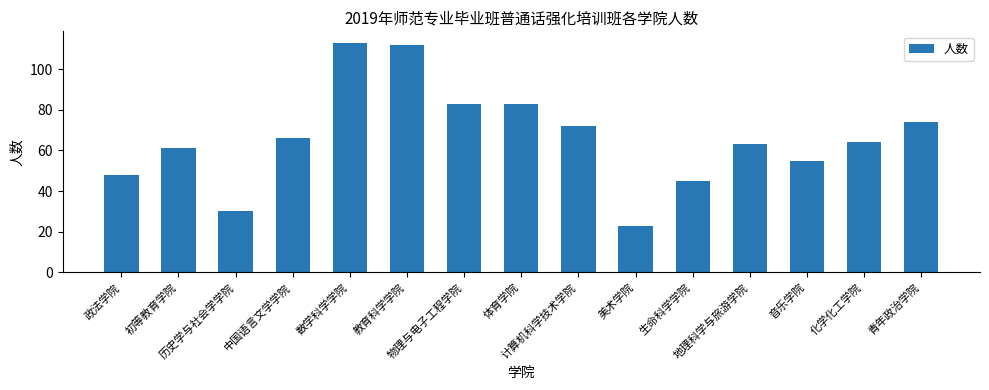

Count the number of categories in the chart.

15